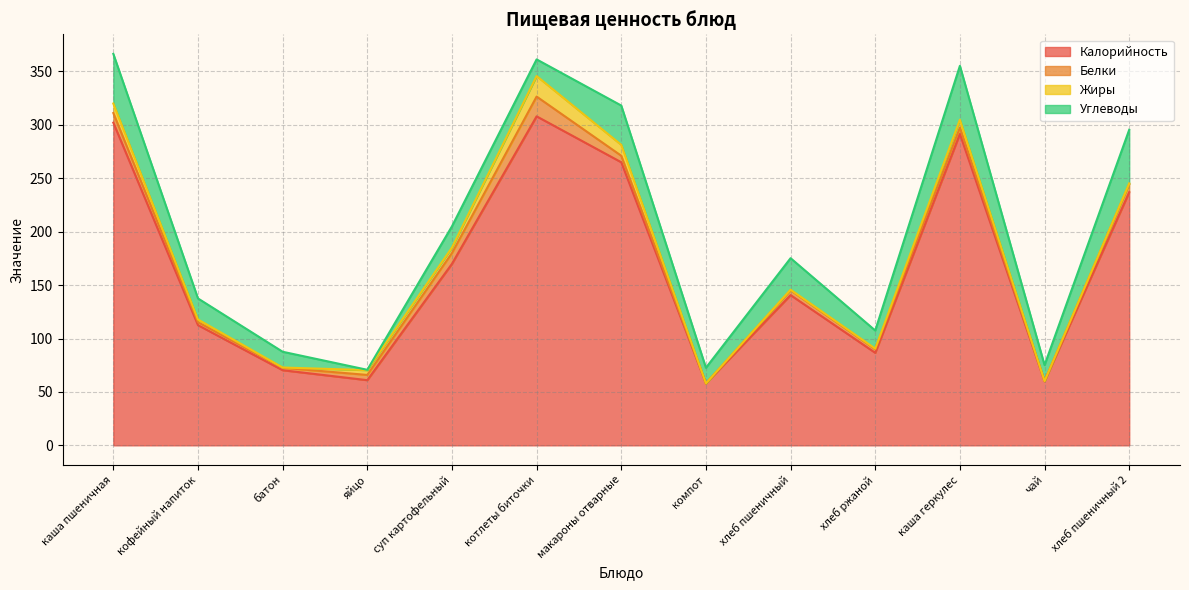

At which label is Калорийность closest to 183?

суп картофельный